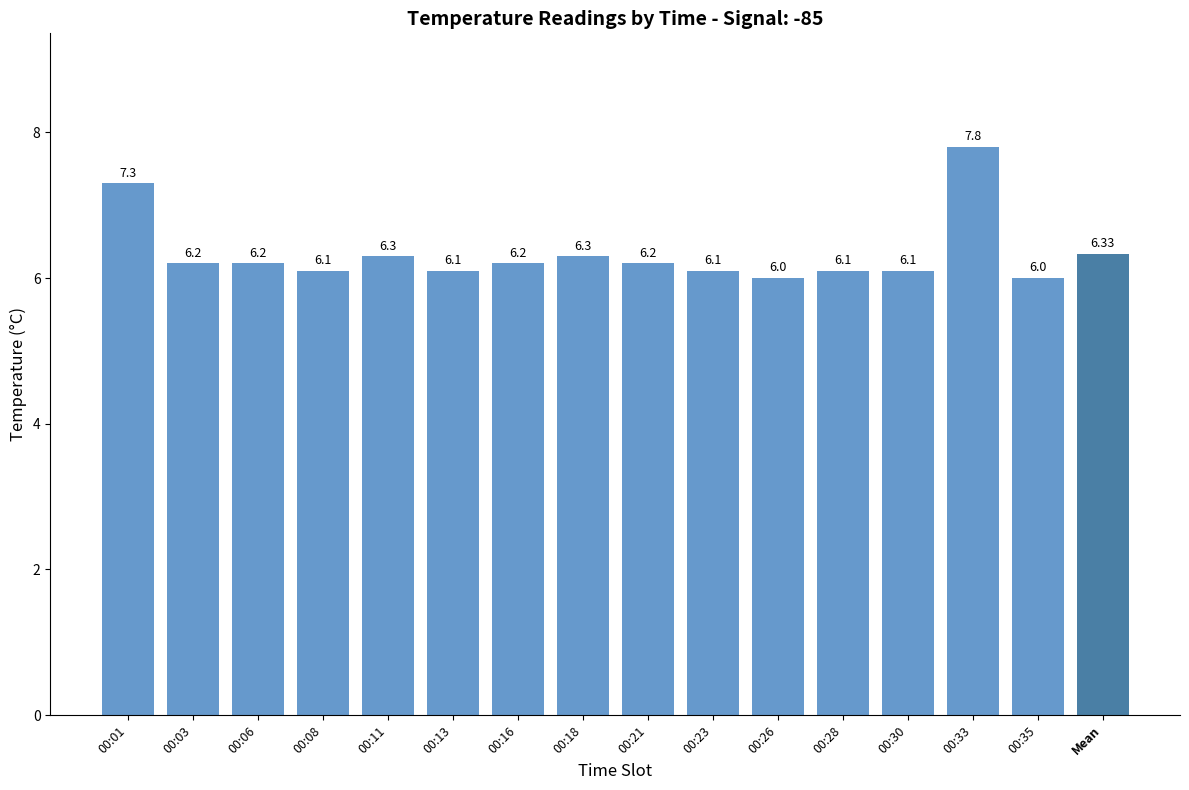

Is it true that the value at 00:23 is 6.1?

True